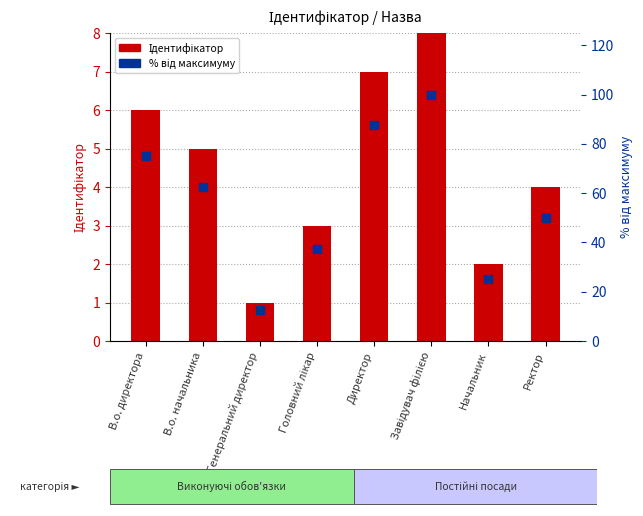

Which series has the largest total across all categories?

% від максимуму